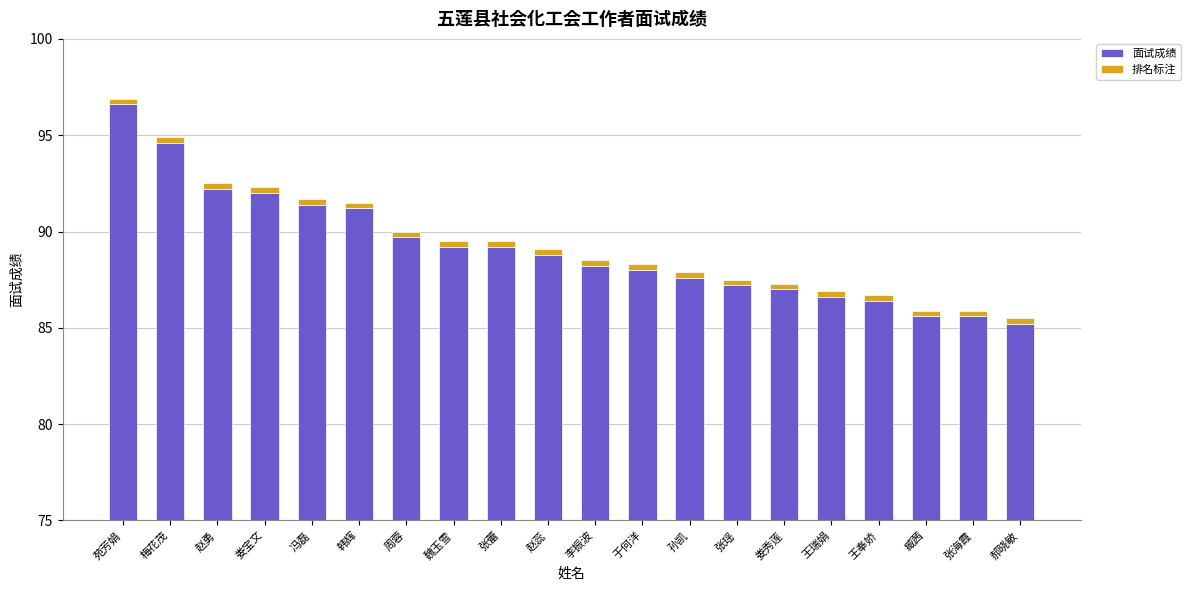

Reading left to right, extract all data points from this chart.

面试成绩: 96.6	94.6	92.2	92.0	91.4	91.2	89.7	89.2	89.2	88.8	88.2	88.0	87.6	87.2	87.0	86.6	86.4	85.6	85.6	85.2
排名标注: 0.3	0.3	0.3	0.3	0.3	0.3	0.3	0.3	0.3	0.3	0.3	0.3	0.3	0.3	0.3	0.3	0.3	0.3	0.3	0.3